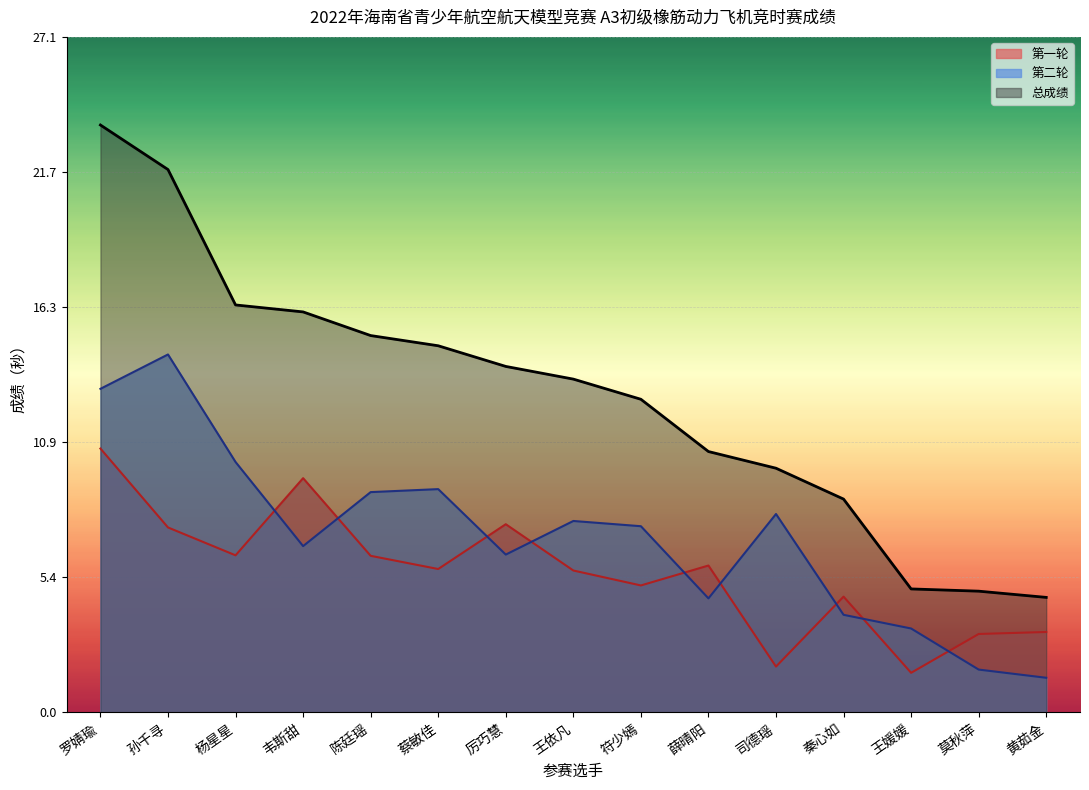

What is the label of the 10th point from the left?

薛晴阳